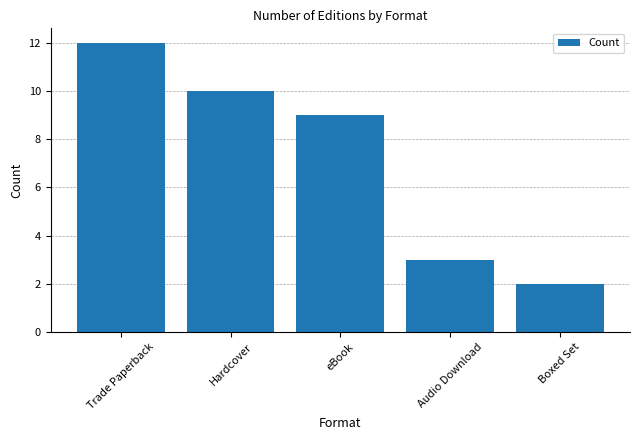

At which category does the chart reach its peak across all series?

Trade Paperback